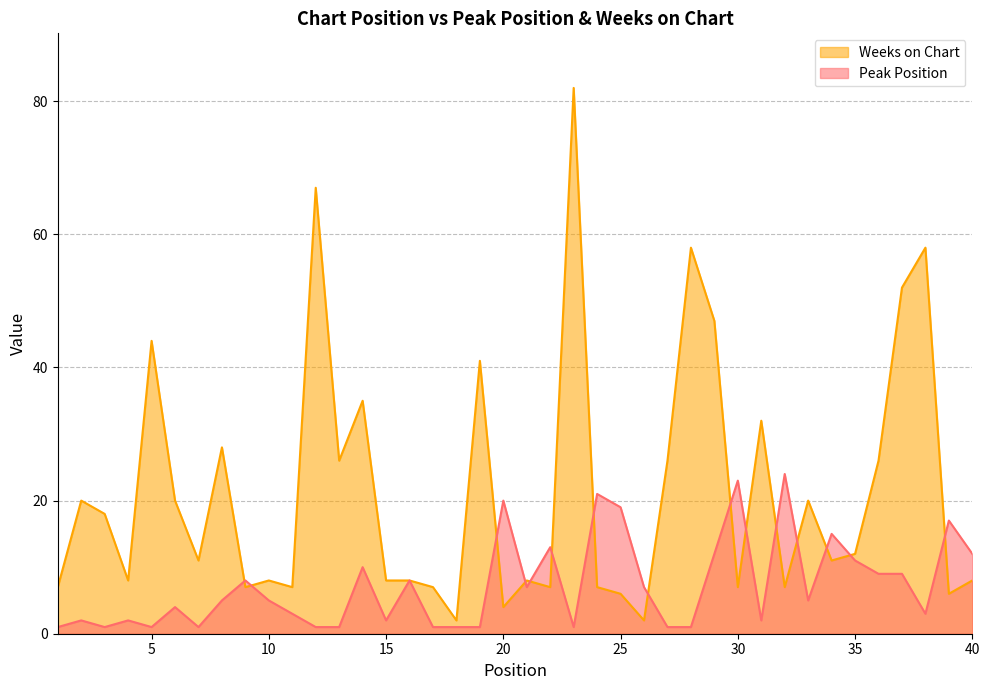

What is the total value across all series at 20?

24